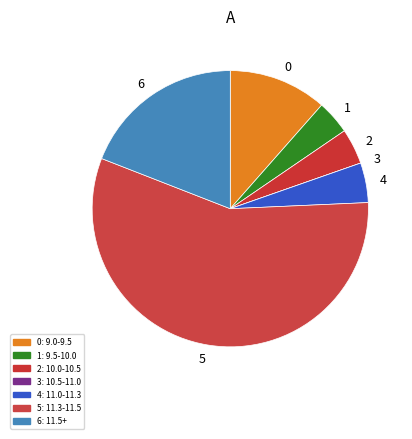

Is it true that 1 is 4% of the pie?

True